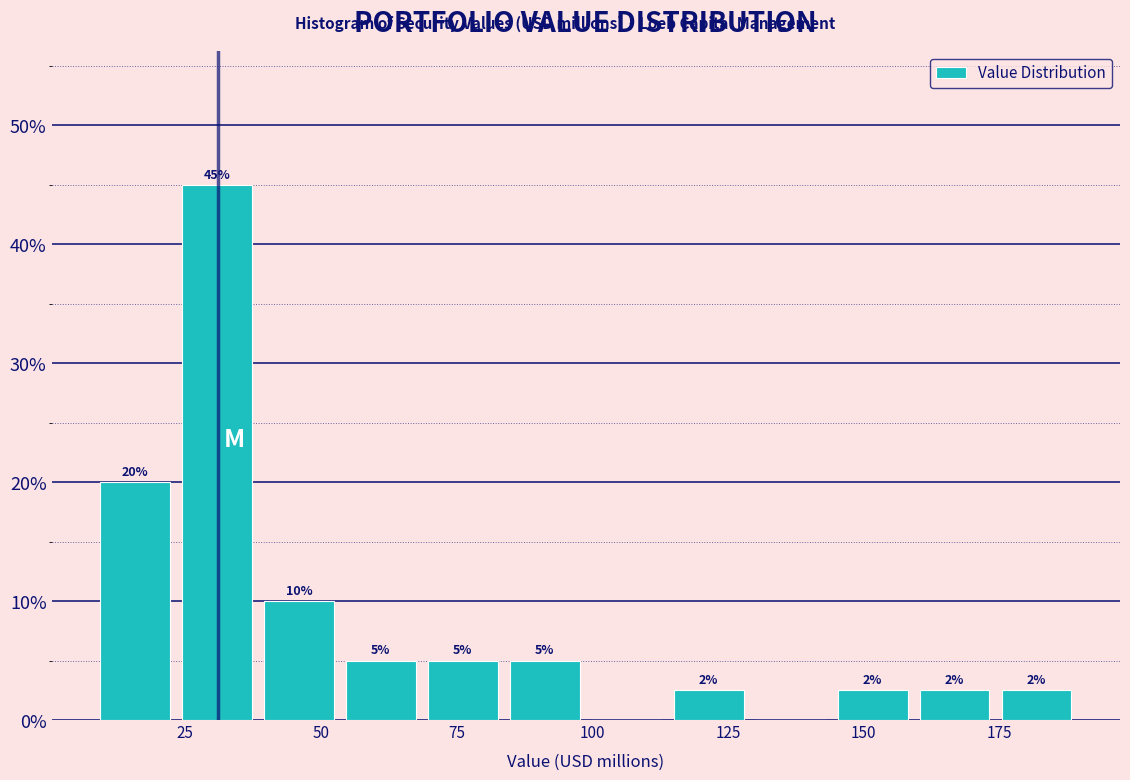

Read against the x-axis, roughly where is the centre of the tallest bar?

30